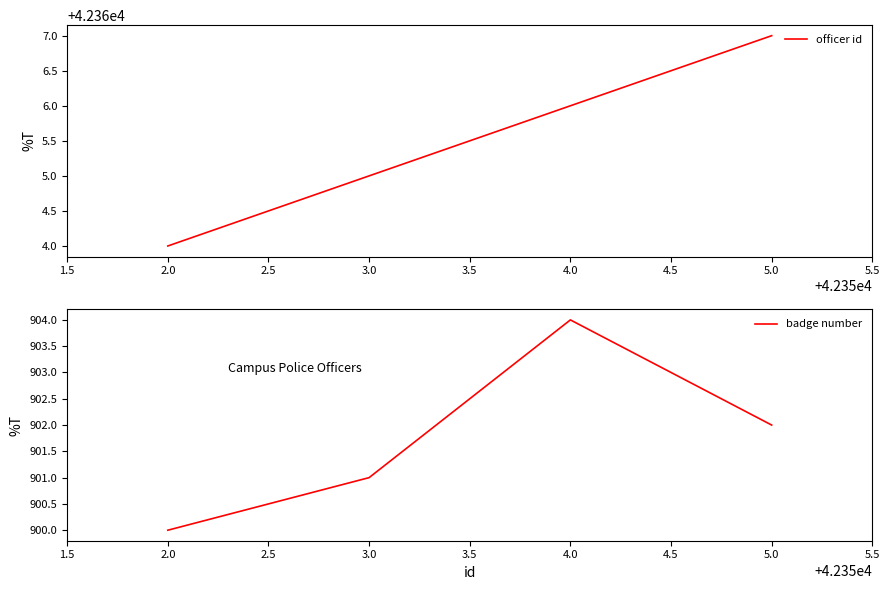

True or false: officer id has more than 1 points higher than both neighbors.

False